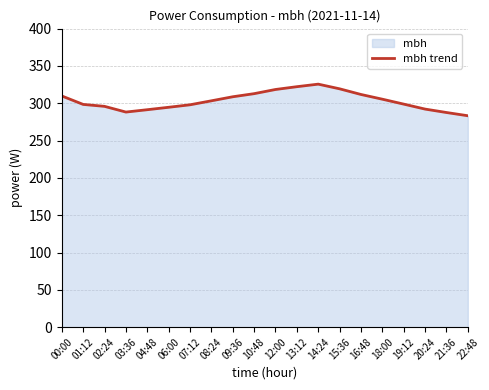

What position from the right is 08:24?

13